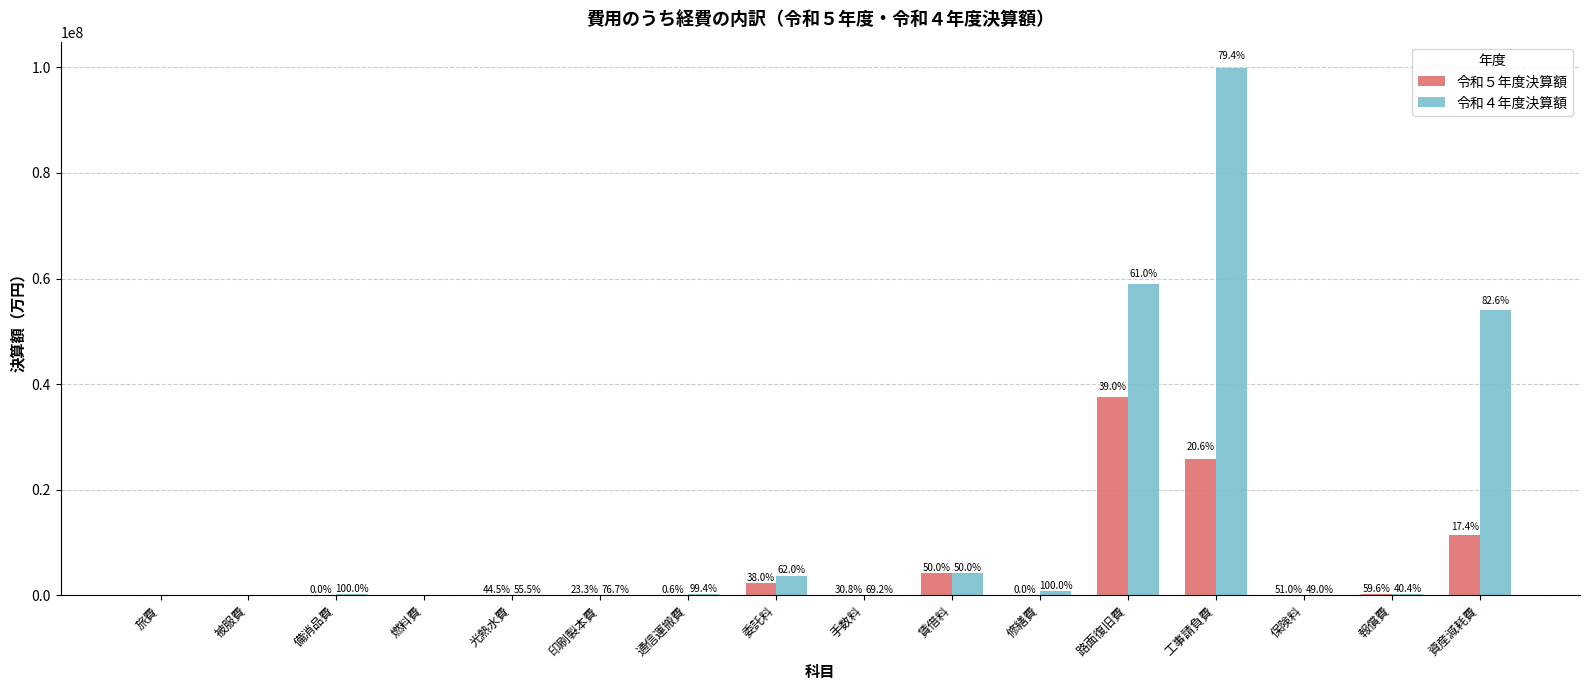

Are the bars grouped side by side (vs. stacked)?

Yes